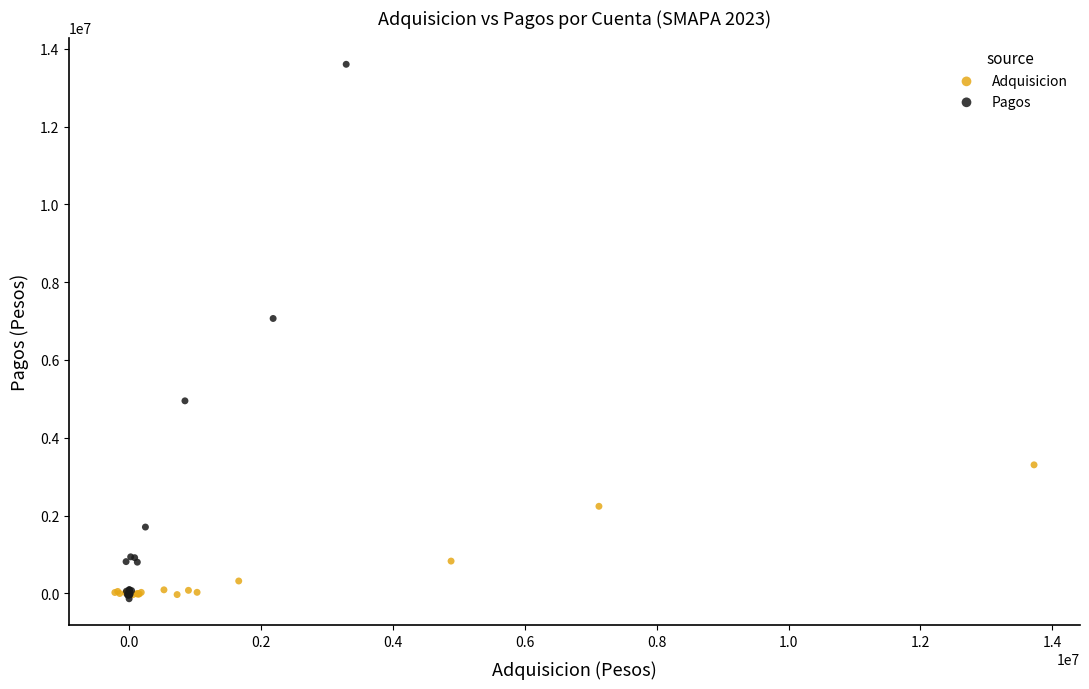

Which series has the largest Y range (max minus min)?

Pagos